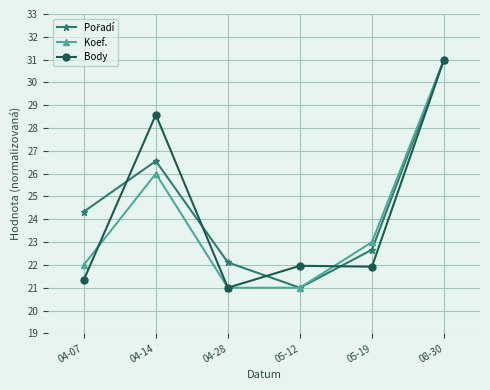

What position from the right is 05-19?

2